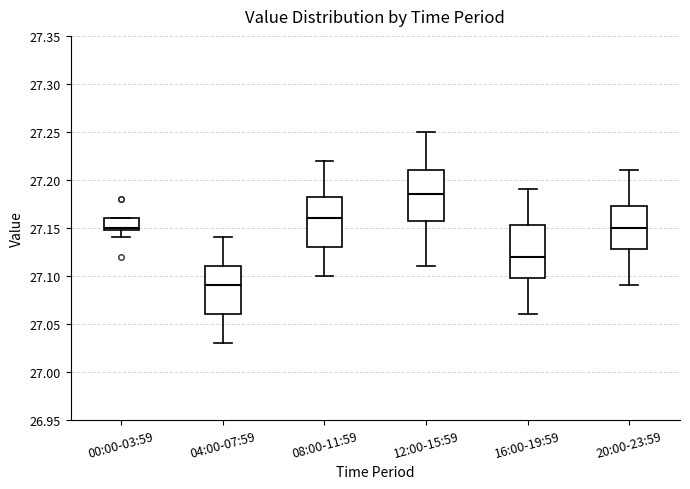

Reading left to right, read every box against the y-axis: the position of its median line, the range the box covers, and the ends of its whiskers. The values are not printed on the chart, so give them approximately, as read against the axis.

00:00-03:59: median 27.150 (just above the box's lower edge), box 27.150 to 27.160, whiskers 27.140 to 27.160
04:00-07:59: median 27.090, box 27.060 to 27.110, whiskers 27.030 to 27.140
08:00-11:59: median 27.160, box 27.130 to 27.185, whiskers 27.100 to 27.220
12:00-15:59: median 27.185, box 27.160 to 27.210, whiskers 27.110 to 27.250
16:00-19:59: median 27.120, box 27.100 to 27.155, whiskers 27.060 to 27.190
20:00-23:59: median 27.150, box 27.130 to 27.175, whiskers 27.090 to 27.210